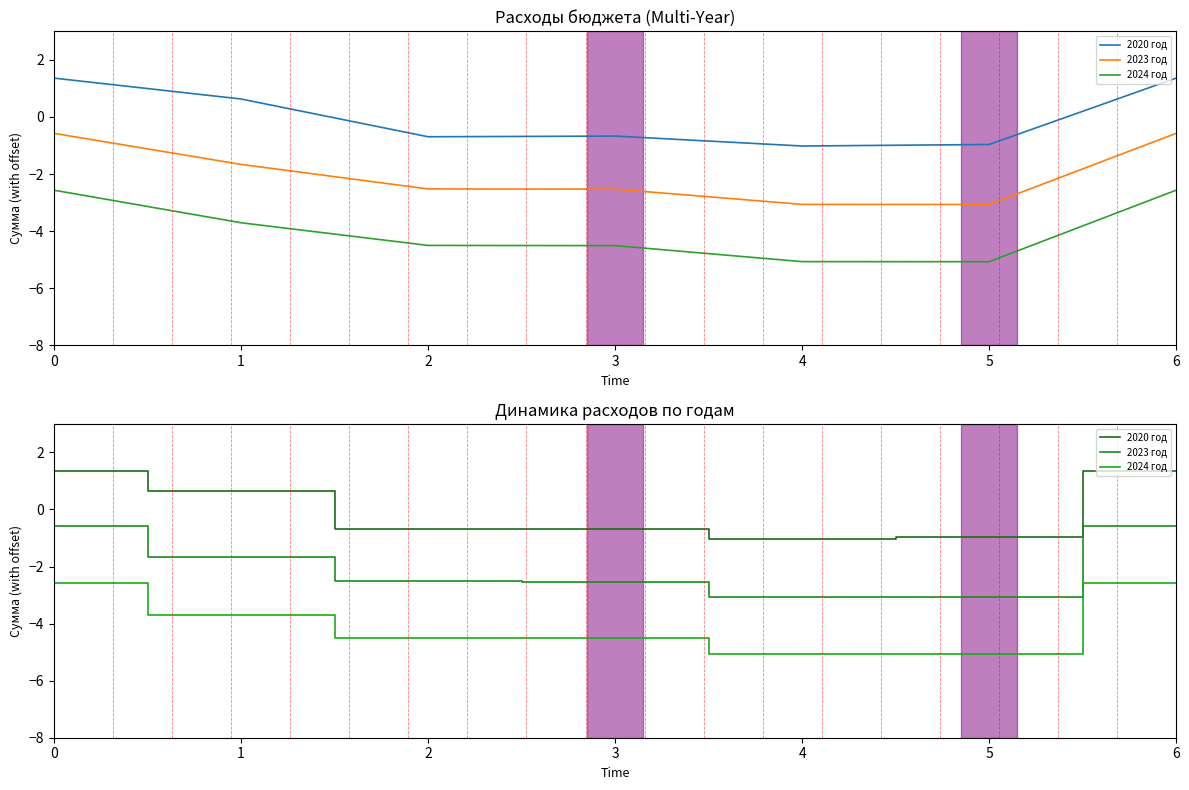

How many lines are shown in the chart?

3